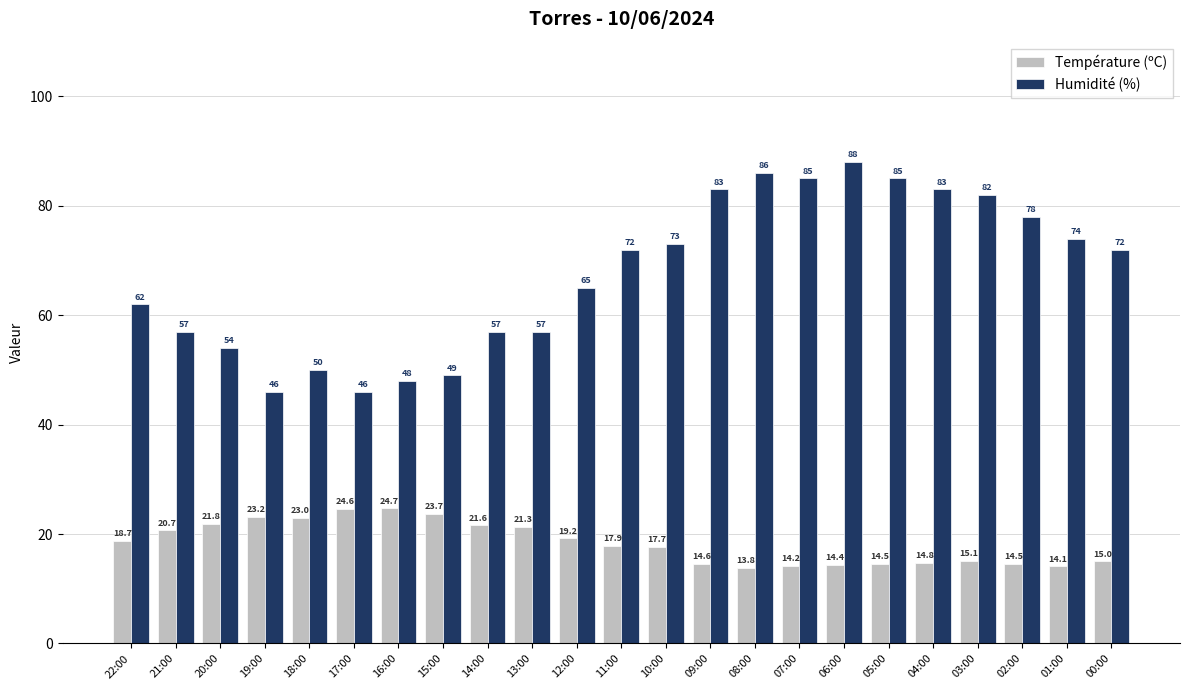

Which series has the largest total across all categories?

Humidité (%)